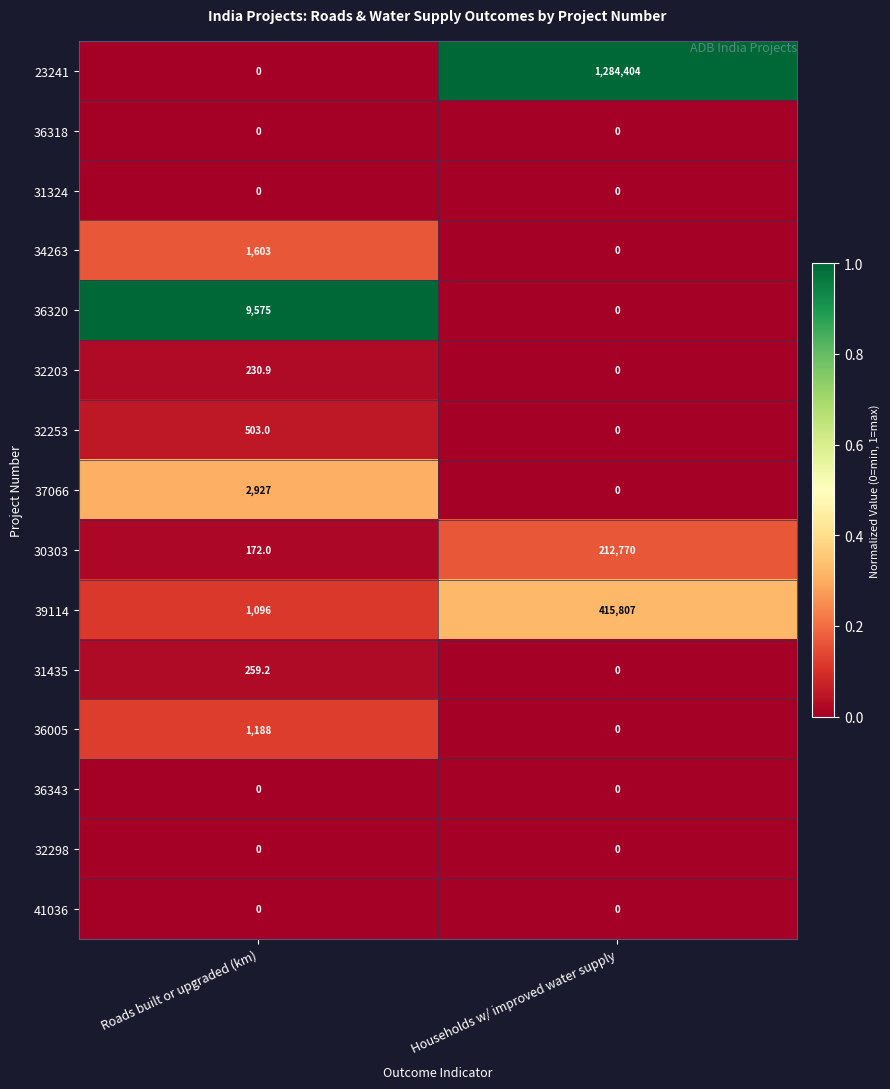

At how many categories does at least one series exceed 0?

2